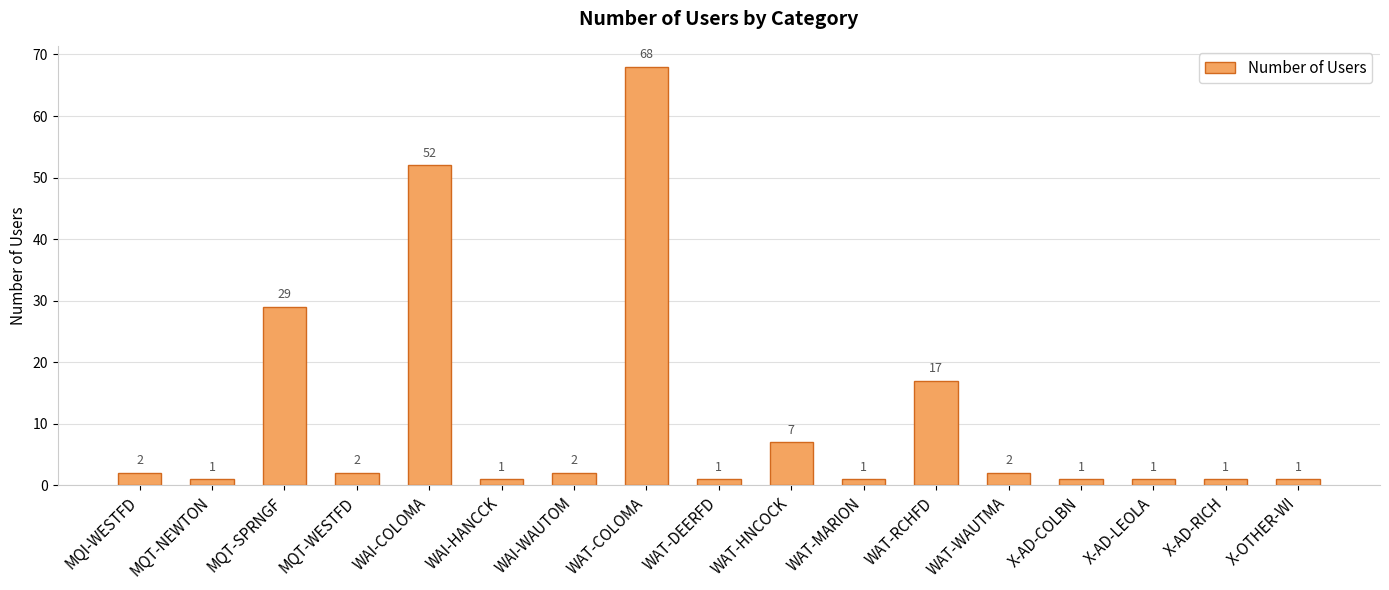

What is the approximate value at WAT-HNCOCK, to the nearest 10?

10